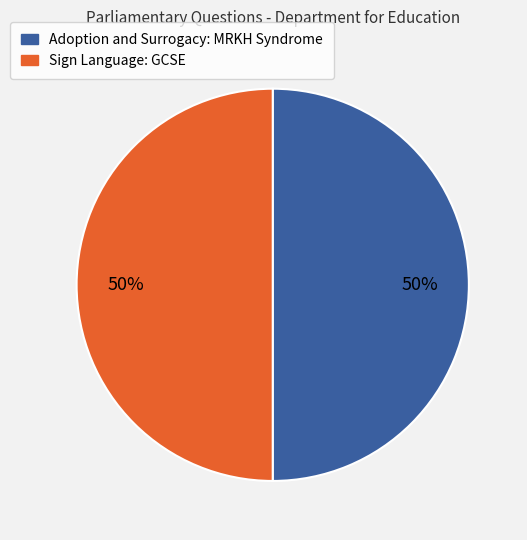

Is it true that Adoption and Surrogacy: MRKH Syndrome is 50% of the pie?

True